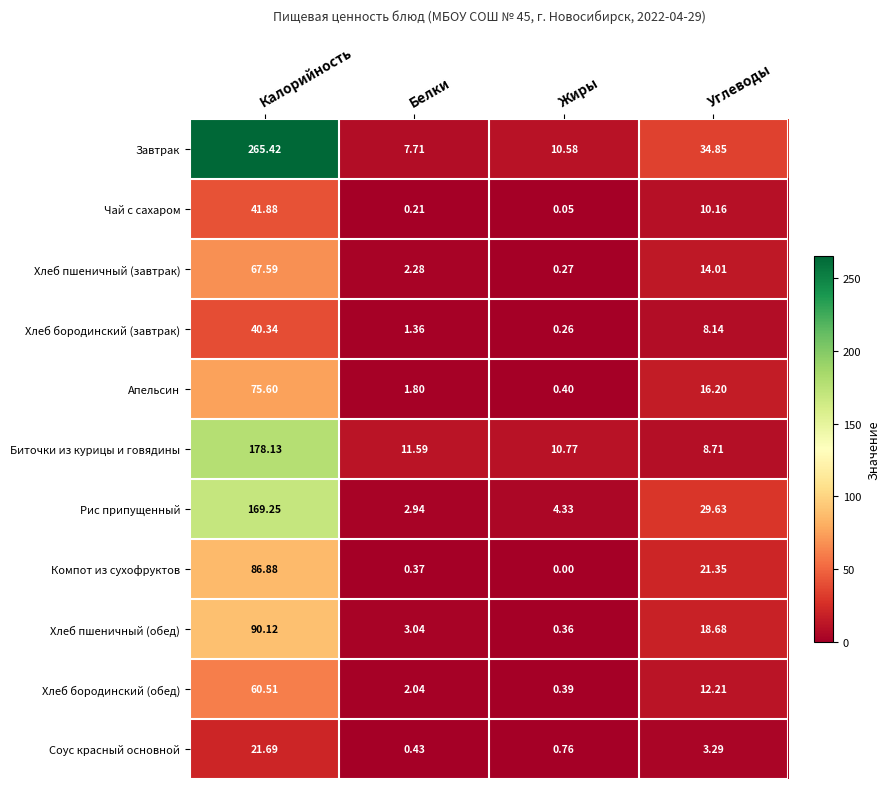

At which category does the chart reach its peak across all series?

Калорийность